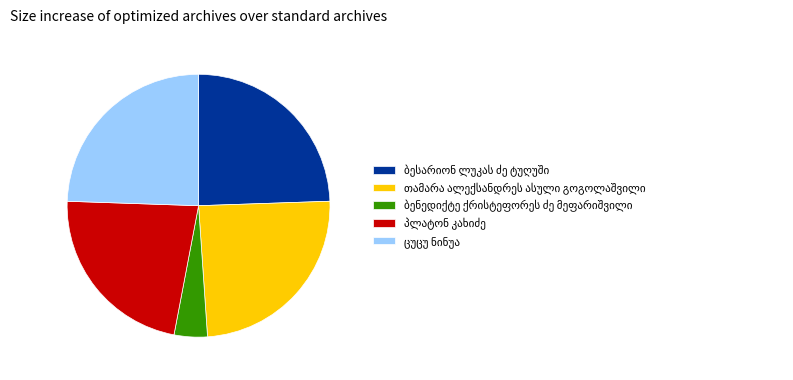

Is there a majority slice in this chart?

No